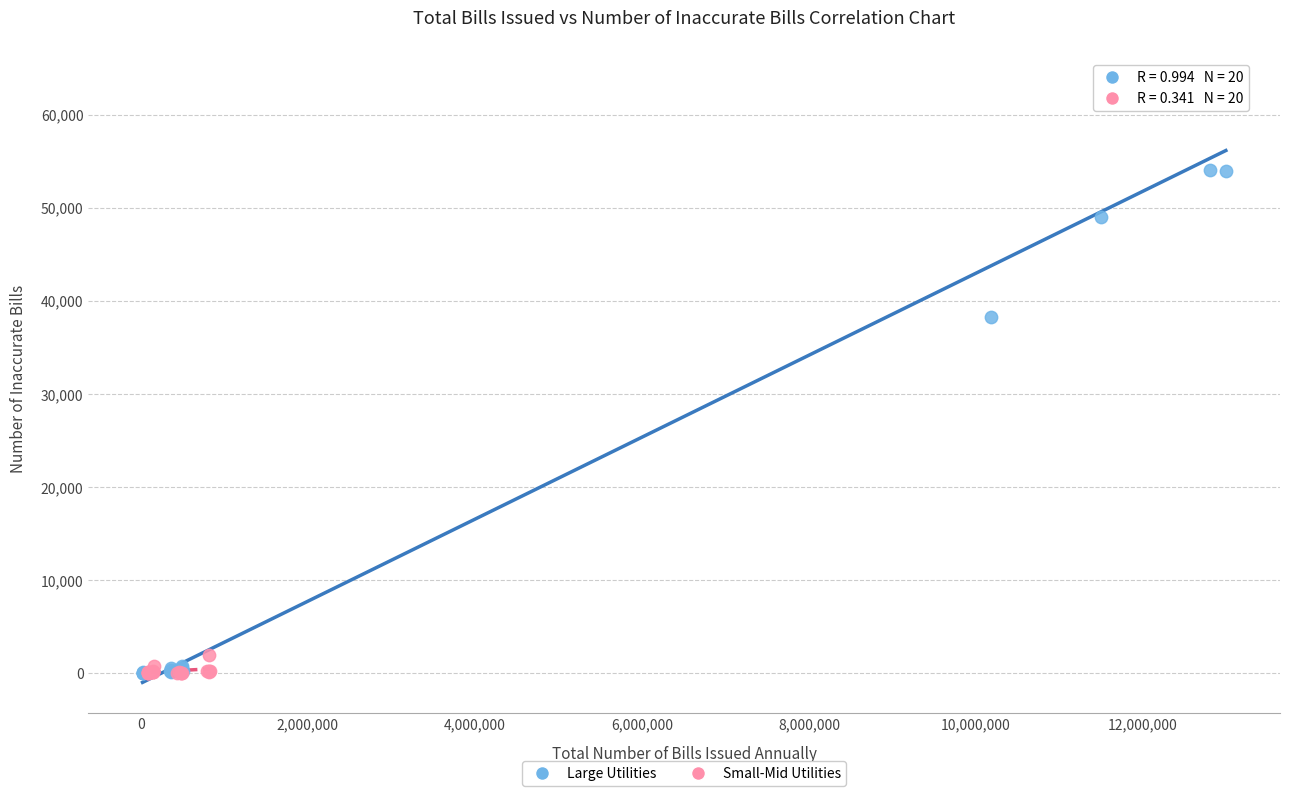

Which series contains the highest Y value?

Large Utilities